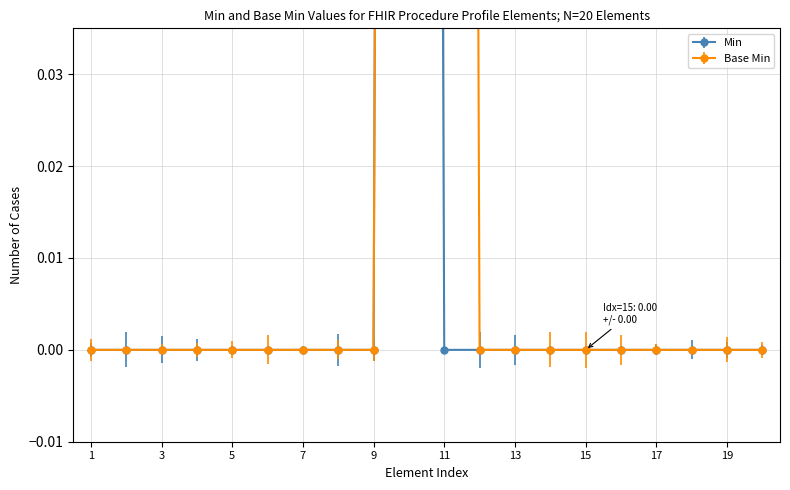

True or false: Base Min has more than 2 points higher than both neighbors.

False